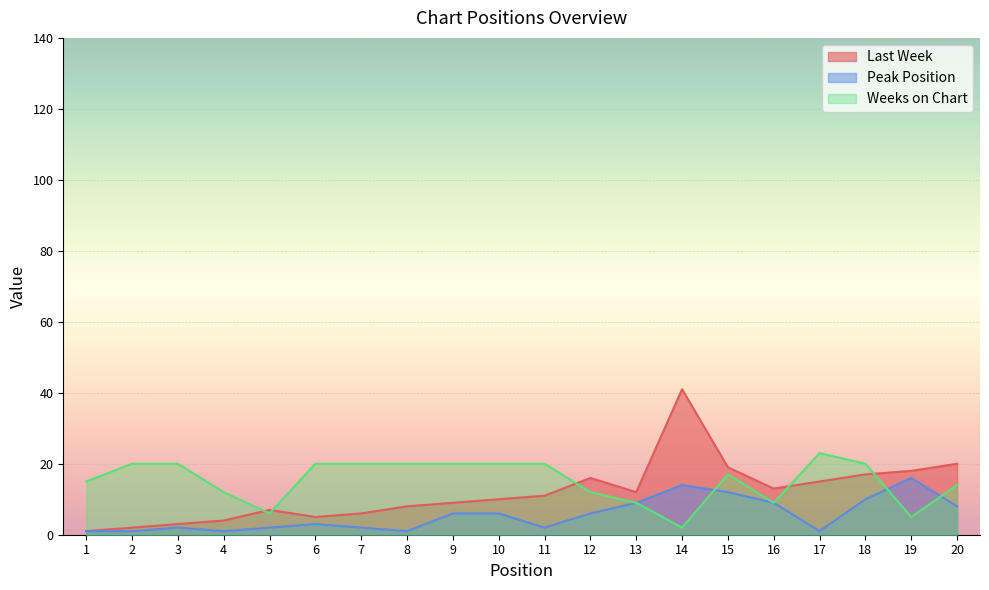

Which category has the lowest value across all series?

1